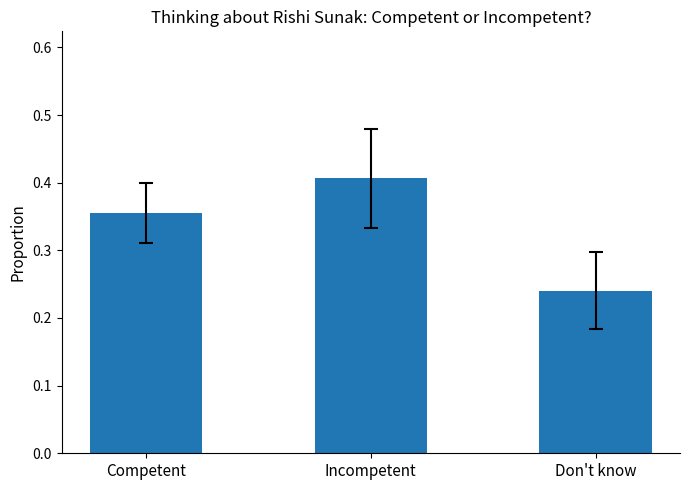

List the labels in order of value, smallest first.

Don't know, Competent, Incompetent